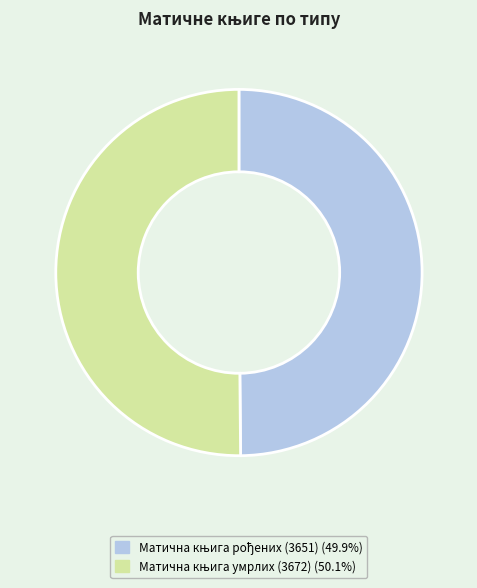

How many slices are in this pie chart?

2